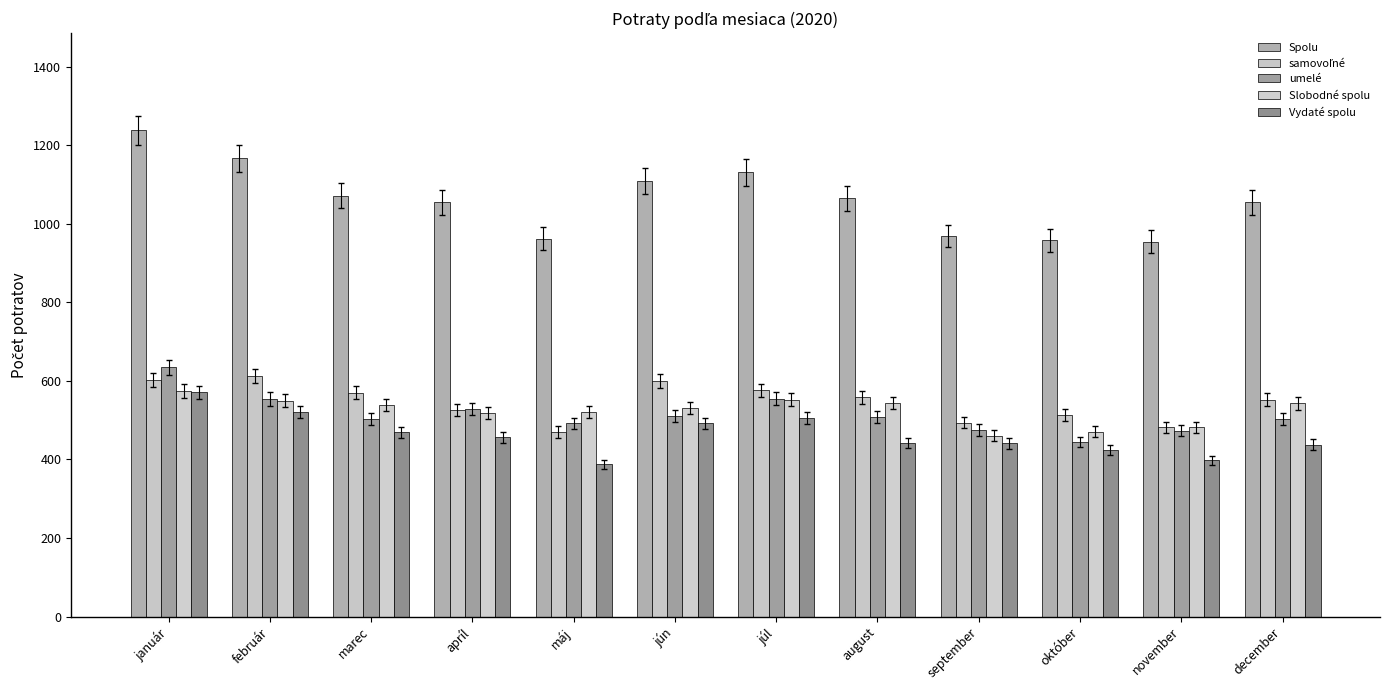

Count the number of categories in the chart.

12